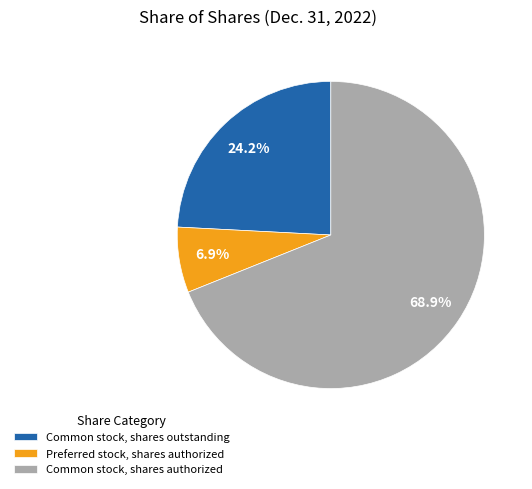

How many segments does this pie chart have?

3